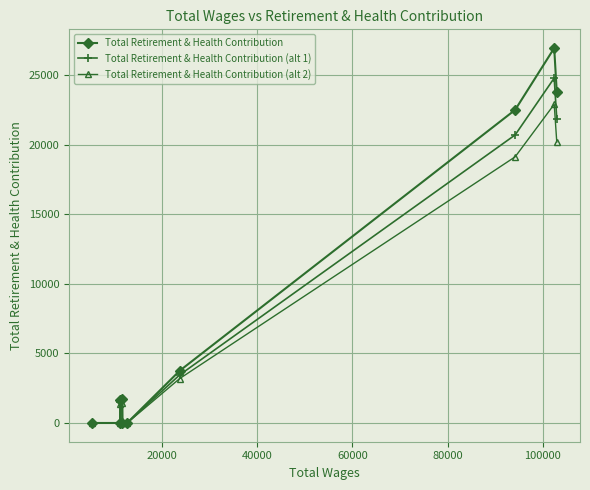

True or false: Total Retirement & Health Contribution (alt 2) has more than 0 points higher than both neighbors.

True